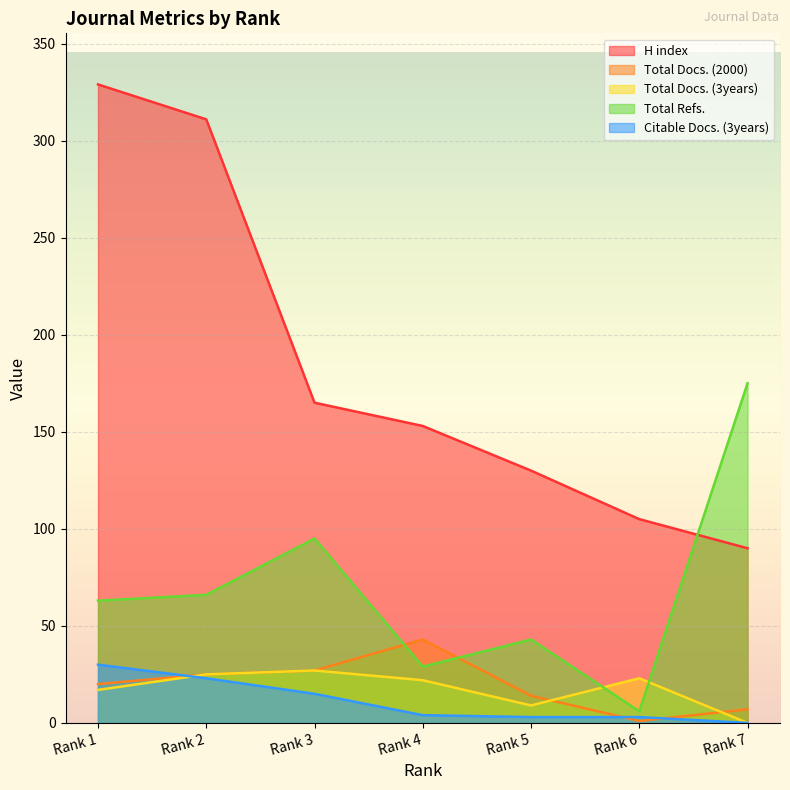

What is the approximate value of Total Docs. (2000) at Rank 7?

7